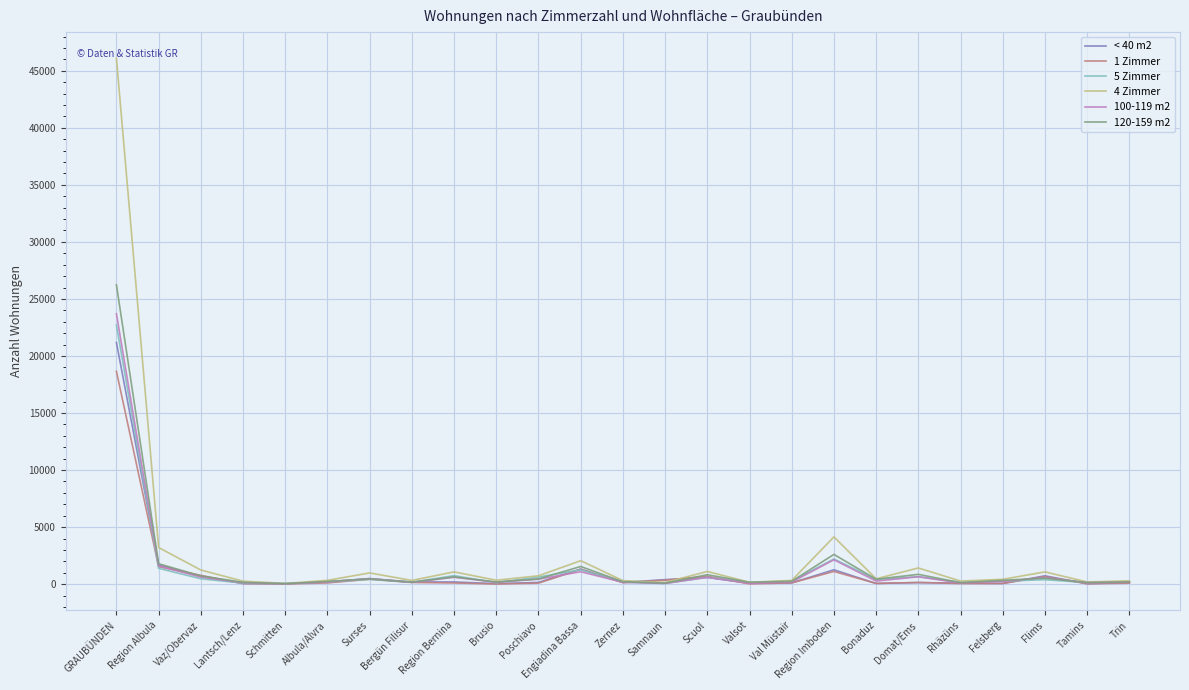

At which category is the sum across all series the highest?

GRAUBÜNDEN